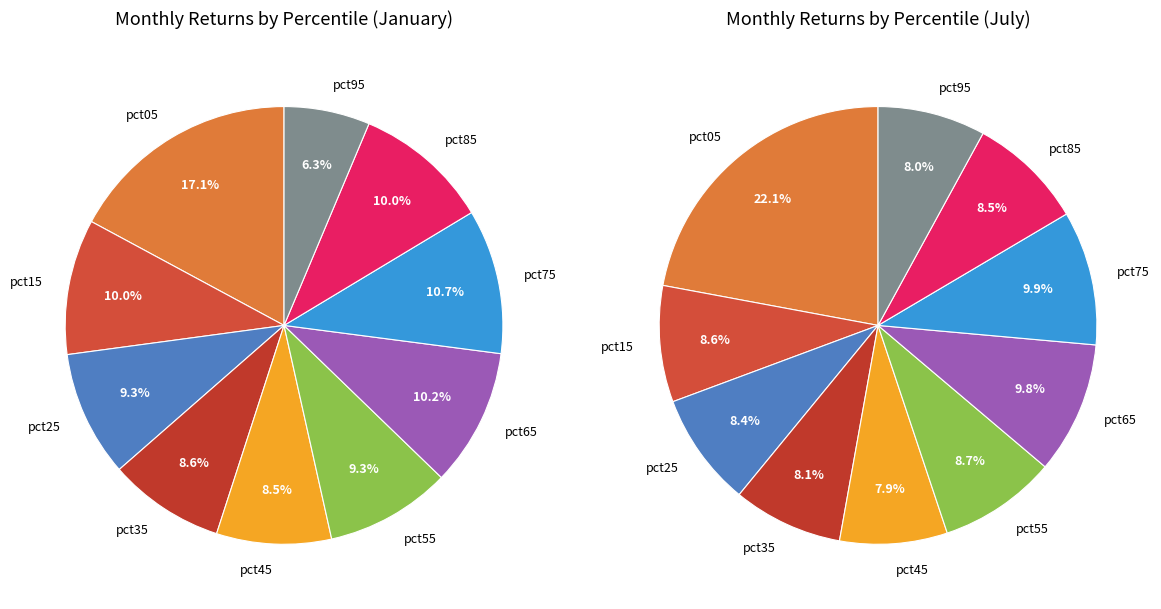

To the nearest percent, what portion does 6 represent?

10%